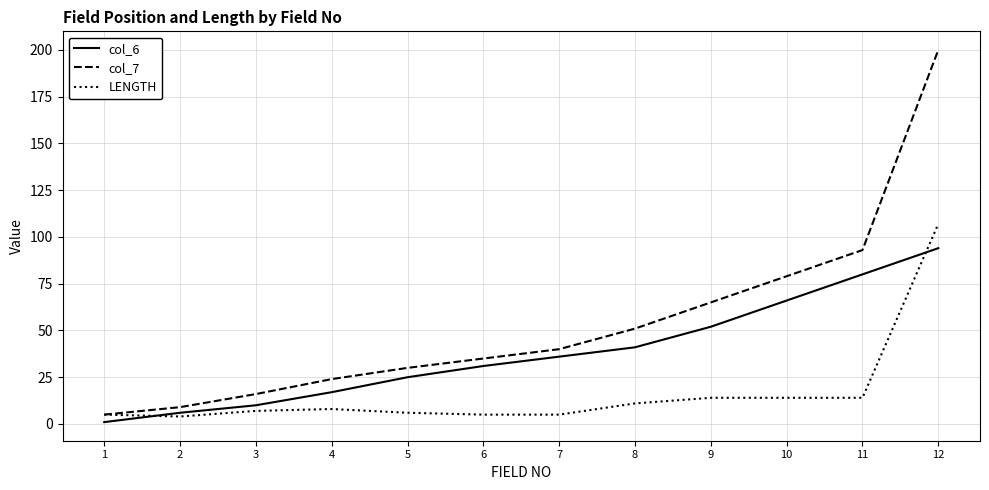

What is the difference between the second highest and minimum values in the col_6 series?

79